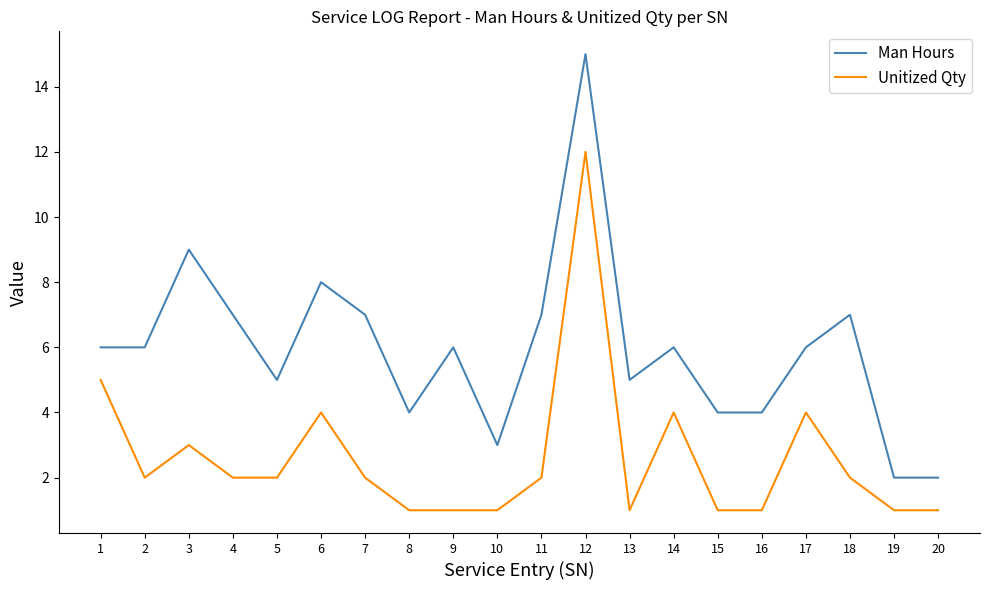

Between 5 and 14, which series saw the biggest shift?

Unitized Qty